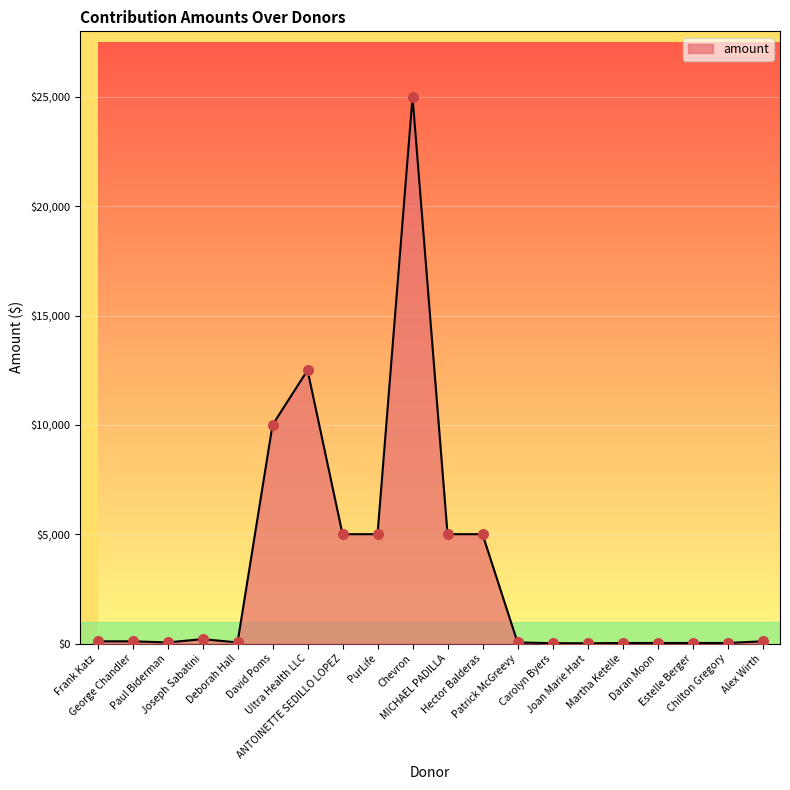

What is the maximum value shown in the chart?

25000